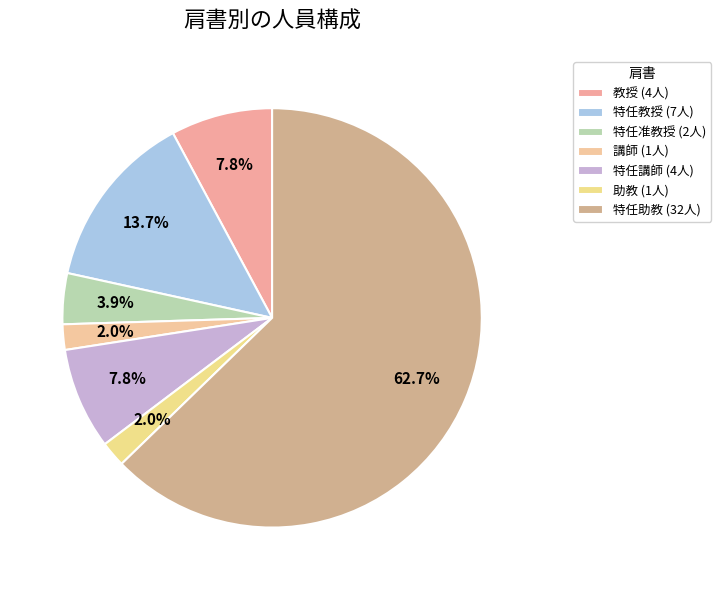

How many segments does this pie chart have?

7